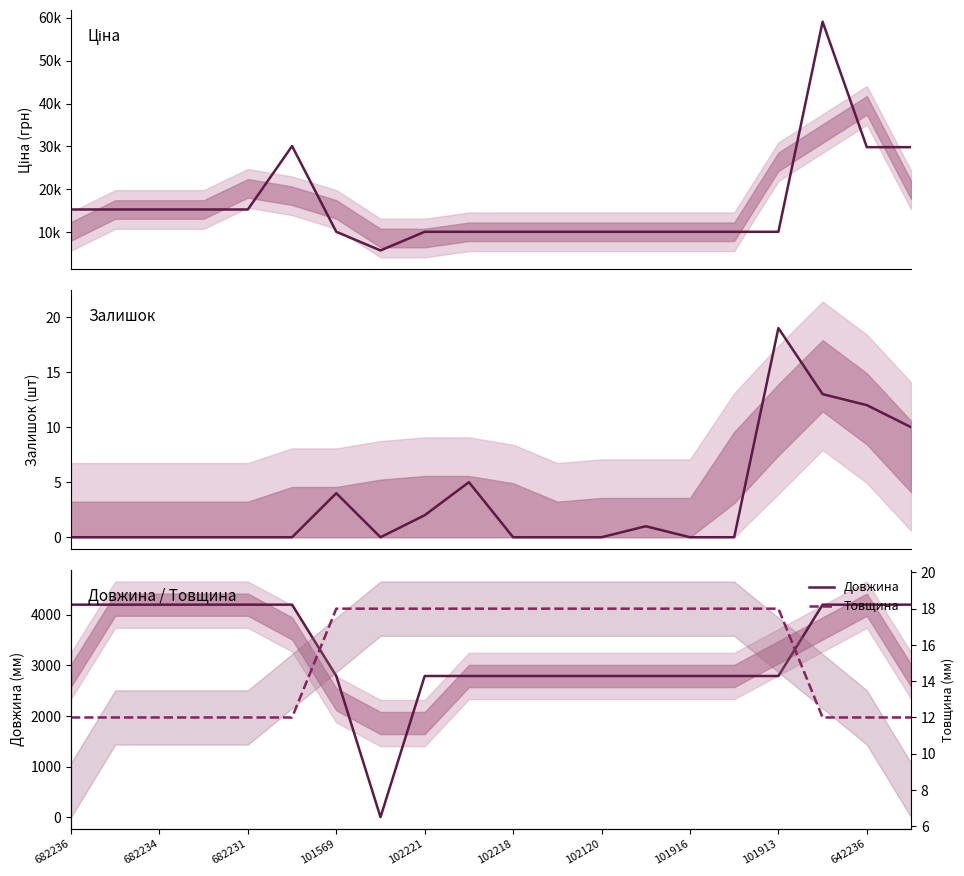

Where does the Ціна series first go above 10085?

682236